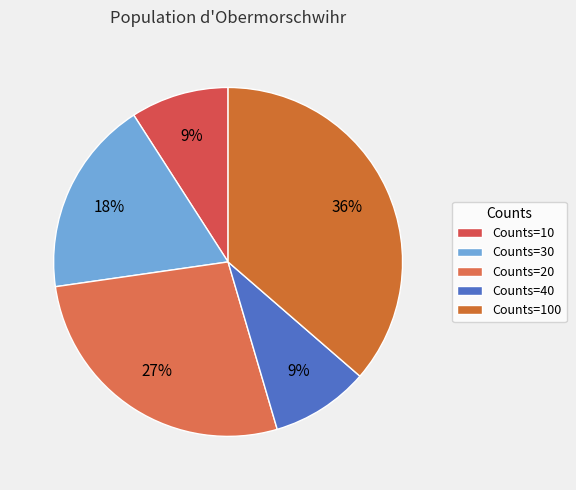

Rank the categories by value from lowest to highest.

10, 40, 30, 20, 100